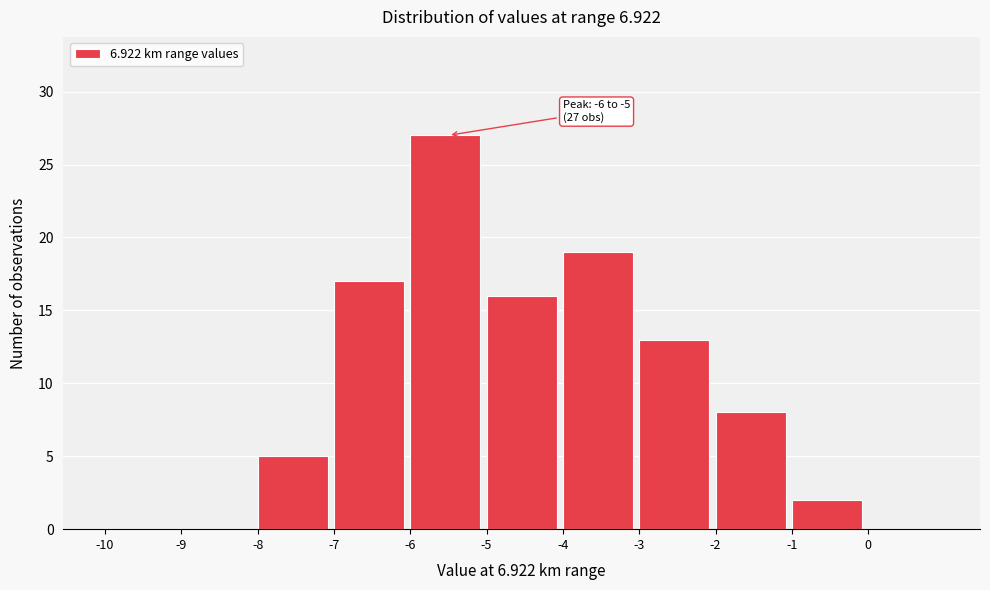

Over which range of the x-axis is the bar tallest?

-6 to -5